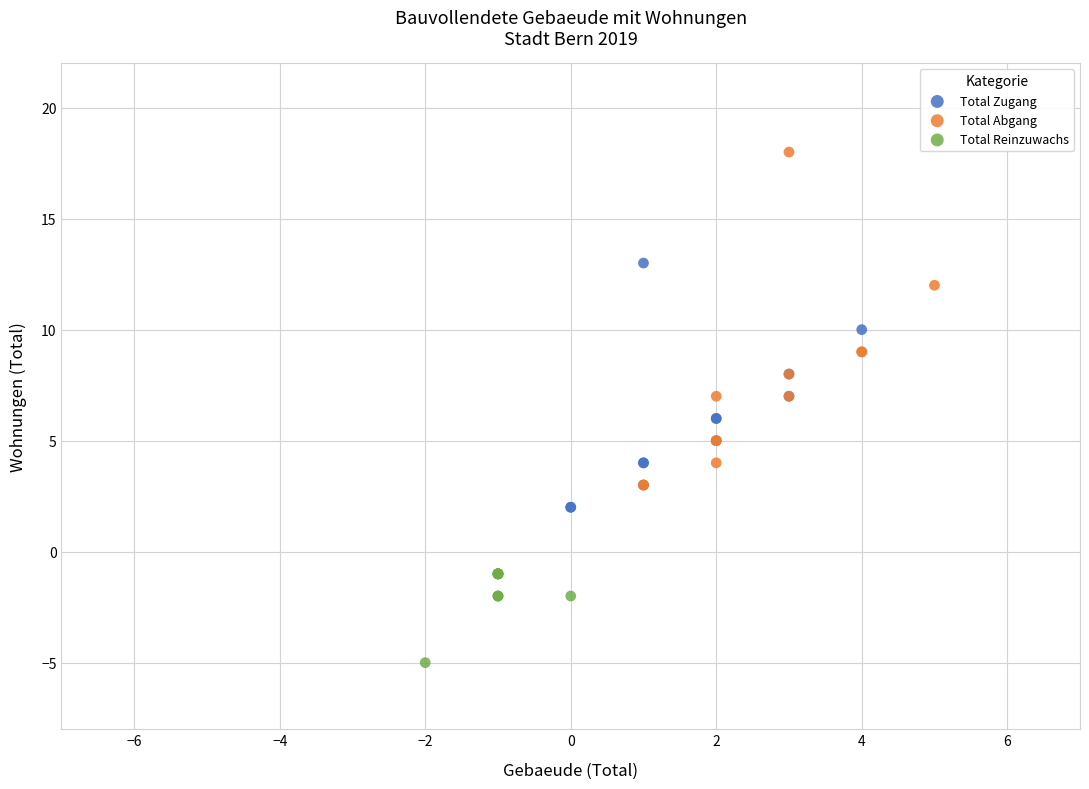

Which series contains the lowest Y value?

Total Reinzuwachs